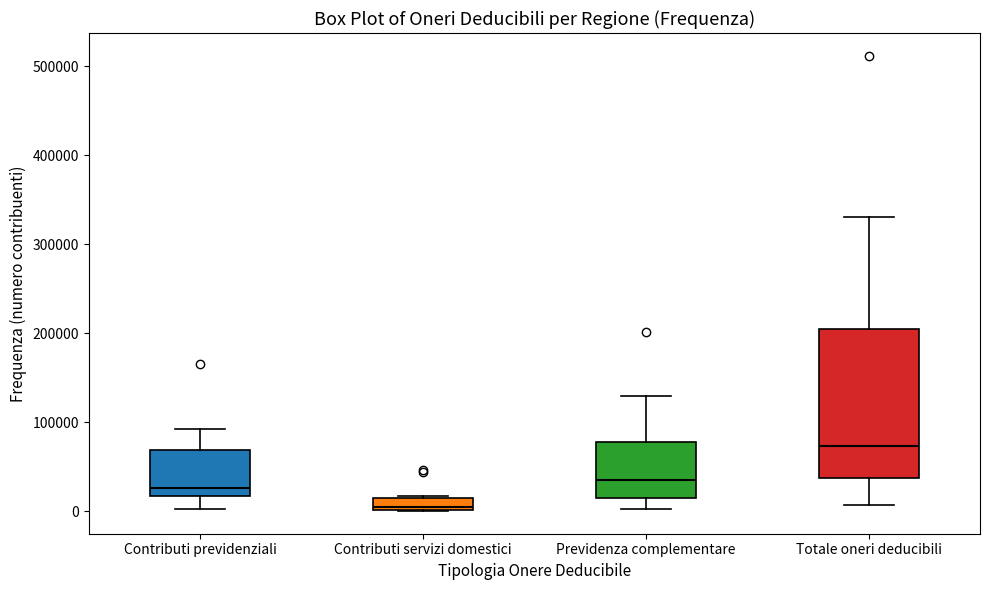

Which box has the lowest median line?

Contributi servizi domestici